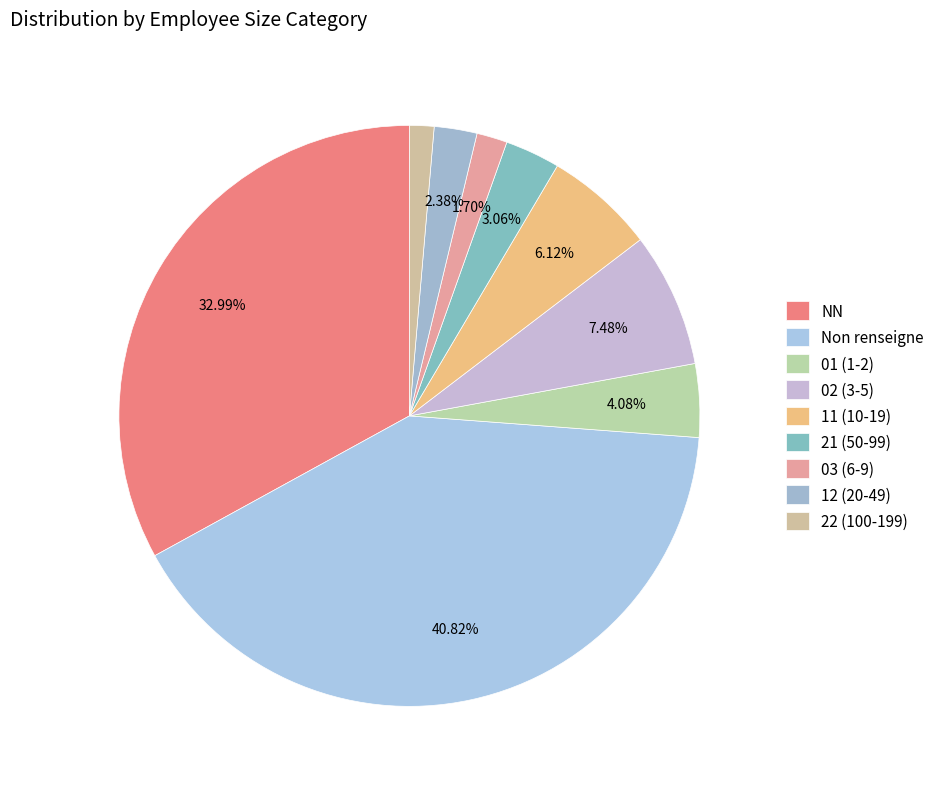

Count the number of slices in the pie.

9